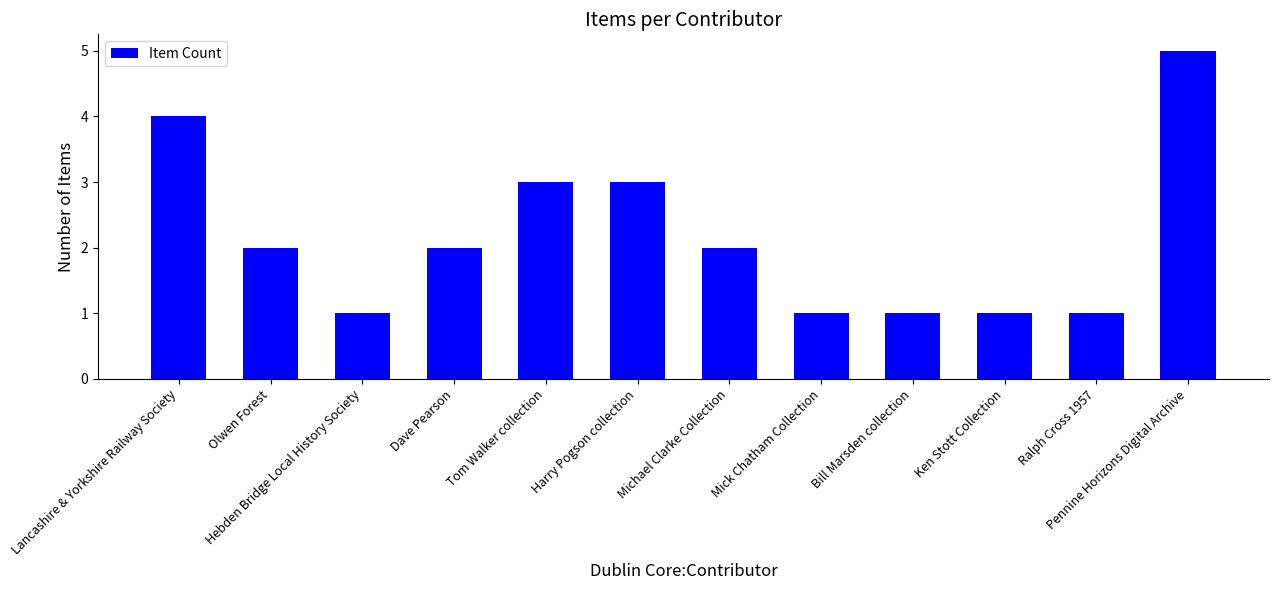

What is the value of the 8th bar from the left?

1